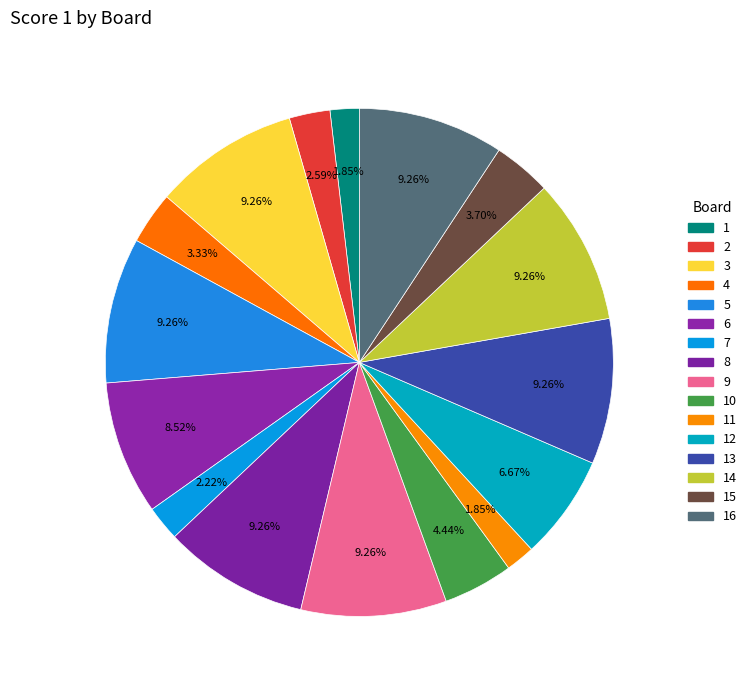

How many slices are in this pie chart?

16